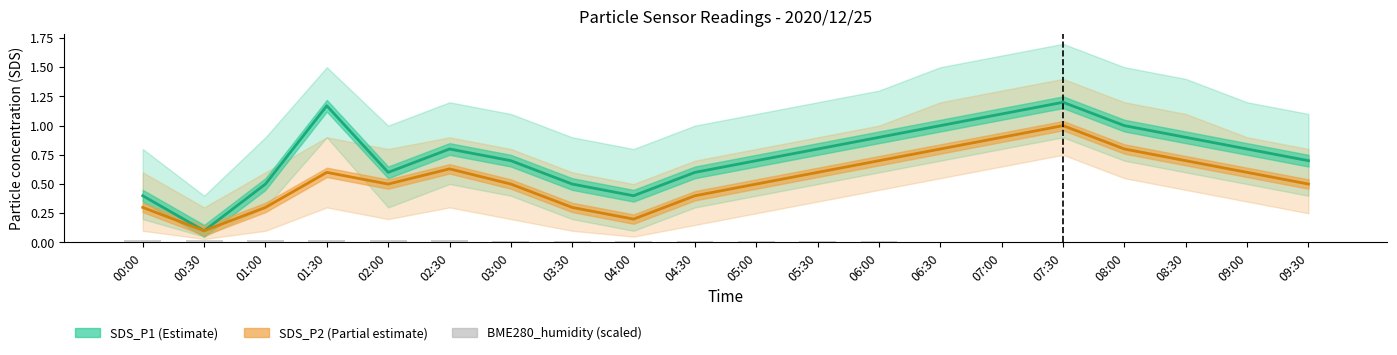

Reading left to right, extract all data points from this chart.

SDS_P1: 00:00=0.4	00:30=0.1	01:00=0.5	01:30=1.2	02:00=0.6	02:30=0.8	03:00=0.7	03:30=0.5	04:00=0.4	04:30=0.6	05:00=0.7	05:30=0.8	06:00=0.9	06:30=1.0	07:00=1.1	07:30=1.2	08:00=1.0	08:30=0.9	09:00=0.8	09:30=0.7
SDS_P2: 00:00=0.3	00:30=0.1	01:00=0.3	01:30=0.6	02:00=0.5	02:30=0.6	03:00=0.5	03:30=0.3	04:00=0.2	04:30=0.4	05:00=0.5	05:30=0.6	06:00=0.7	06:30=0.8	07:00=0.9	07:30=1.0	08:00=0.8	08:30=0.7	09:00=0.6	09:30=0.5
BME280_humidity (scaled): 00:00=0.0	00:30=0.0	01:00=0.0	01:30=0.0	02:00=0.0	02:30=0.0	03:00=0.0	03:30=0.0	04:00=0.0	04:30=0.0	05:00=0.0	05:30=0.0	06:00=0.0	06:30=0.0	07:00=0.0	07:30=0.0	08:00=0.0	08:30=0.0	09:00=0.0	09:30=0.0